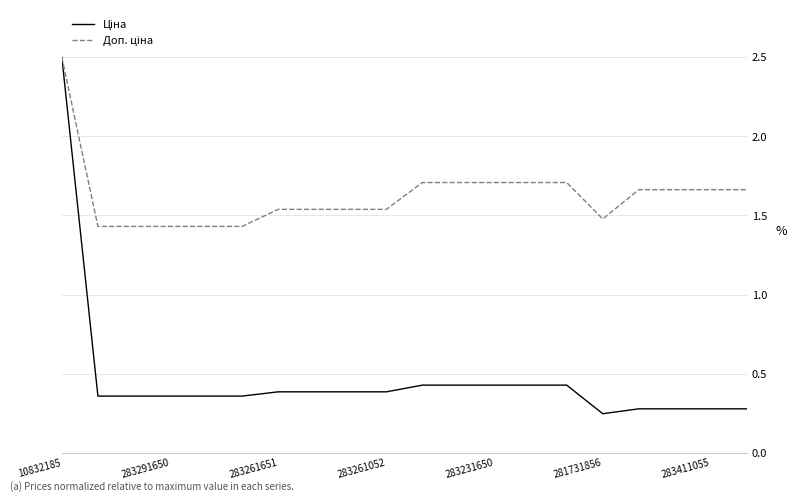

What is the average value of the Доп. ціна series?

1.6